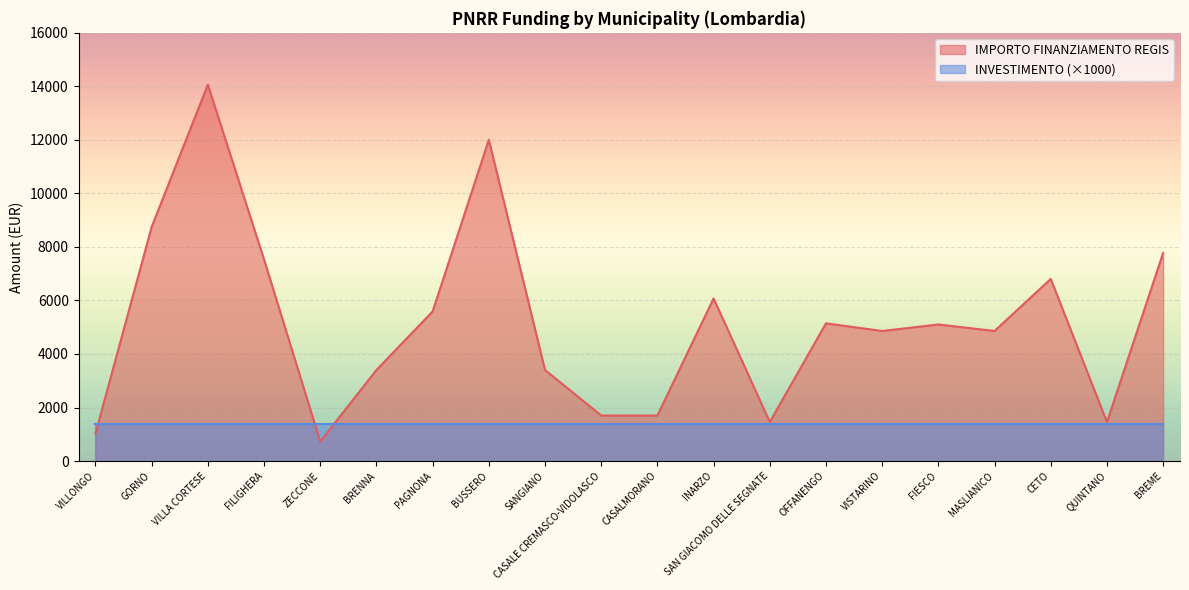

What position from the left is MASLIANICO?

17